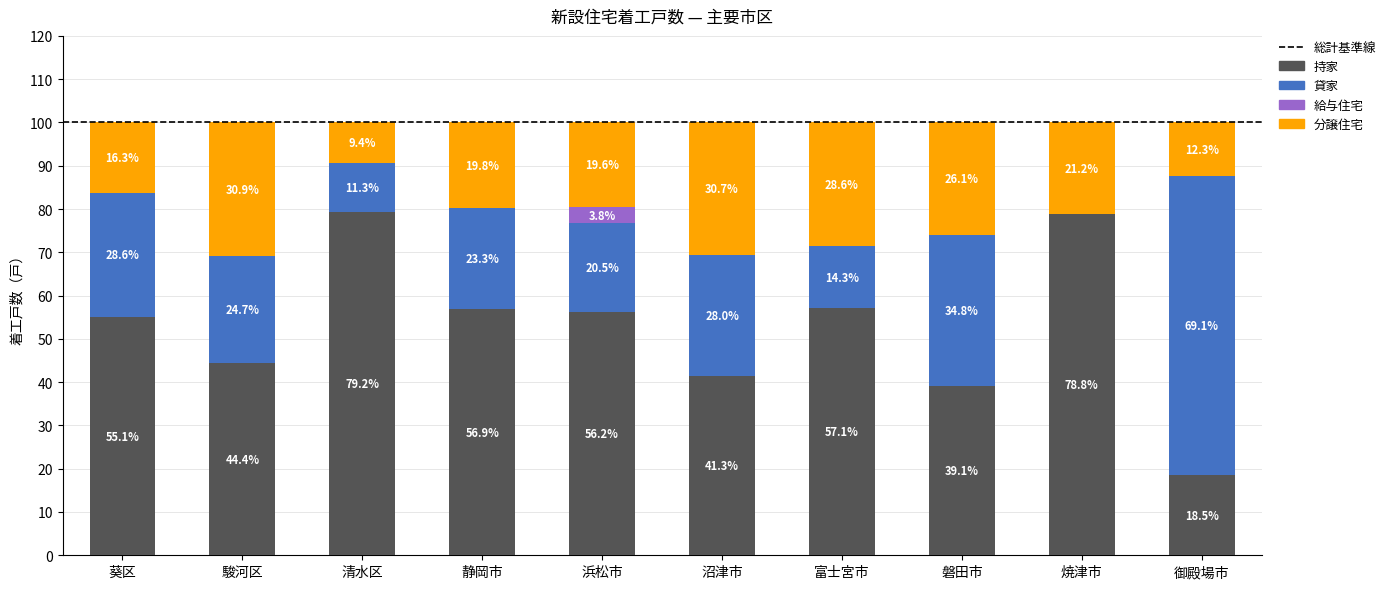

What is the total value across all series at 沼津市?

100.0